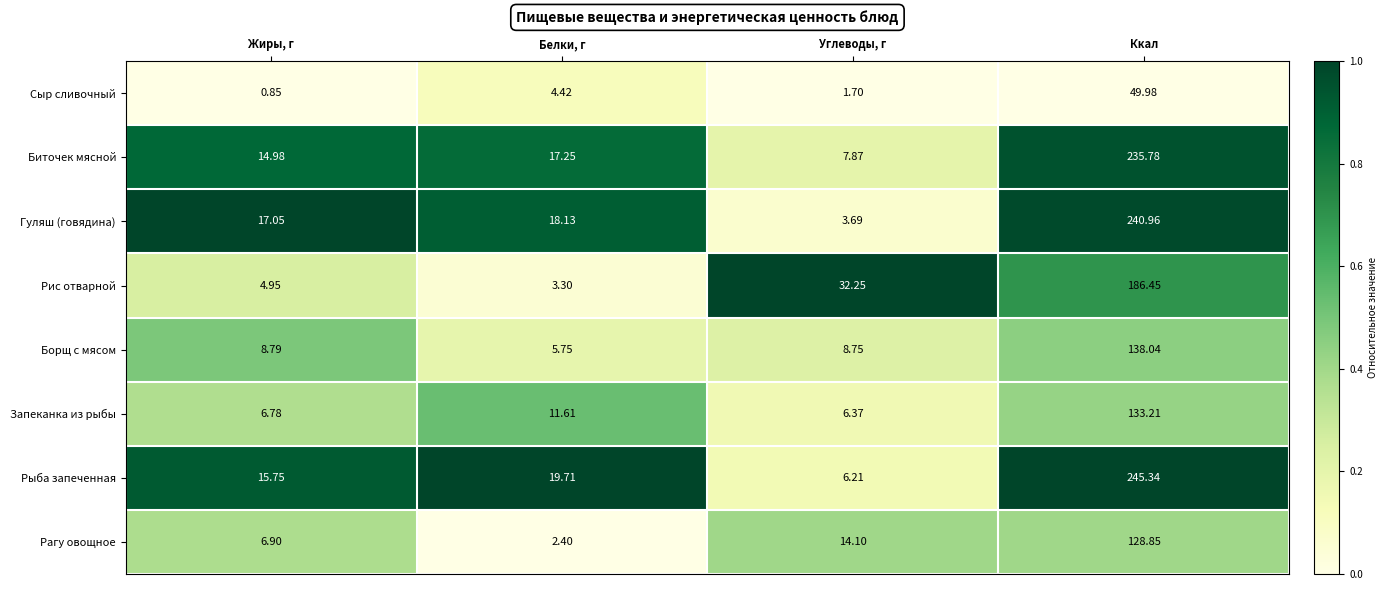

Is the value of Биточек мясной at Белки, г greater than the value of Гуляш (говядина) at Белки, г?

No